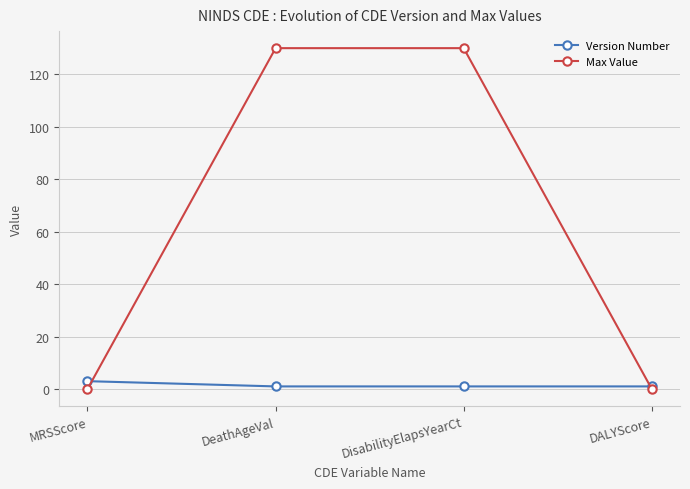

What is the maximum value shown in the chart?

130